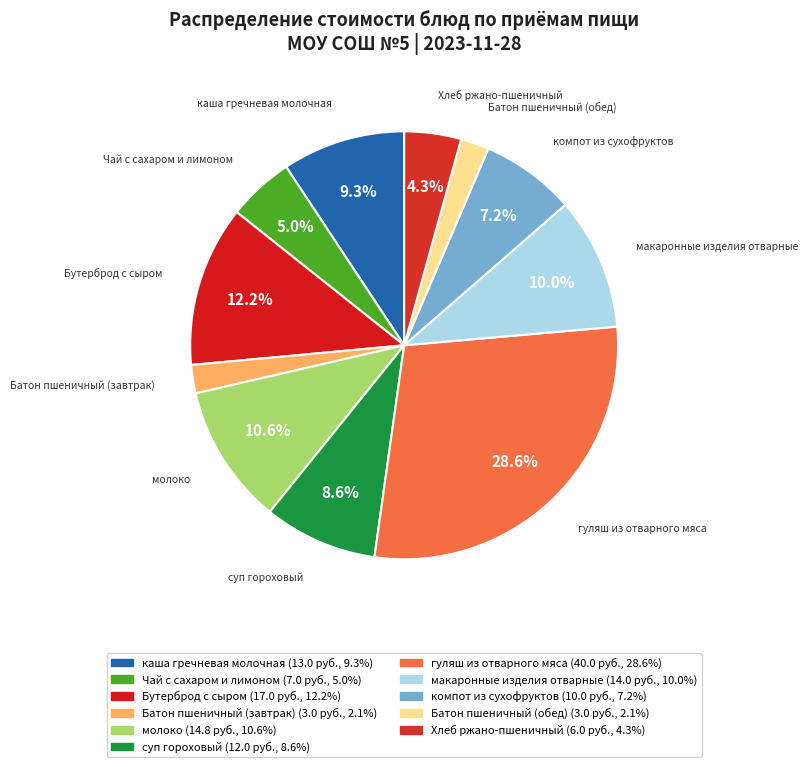

What percentage is the гуляш из отварного мяса slice, to the nearest percent?

29%